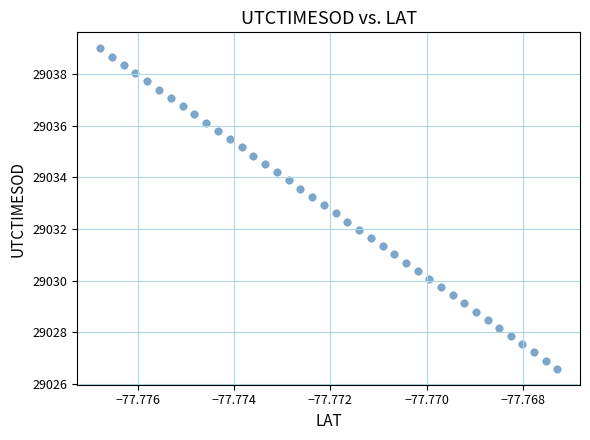

What is the range of Y values (max minus min)?

12.4